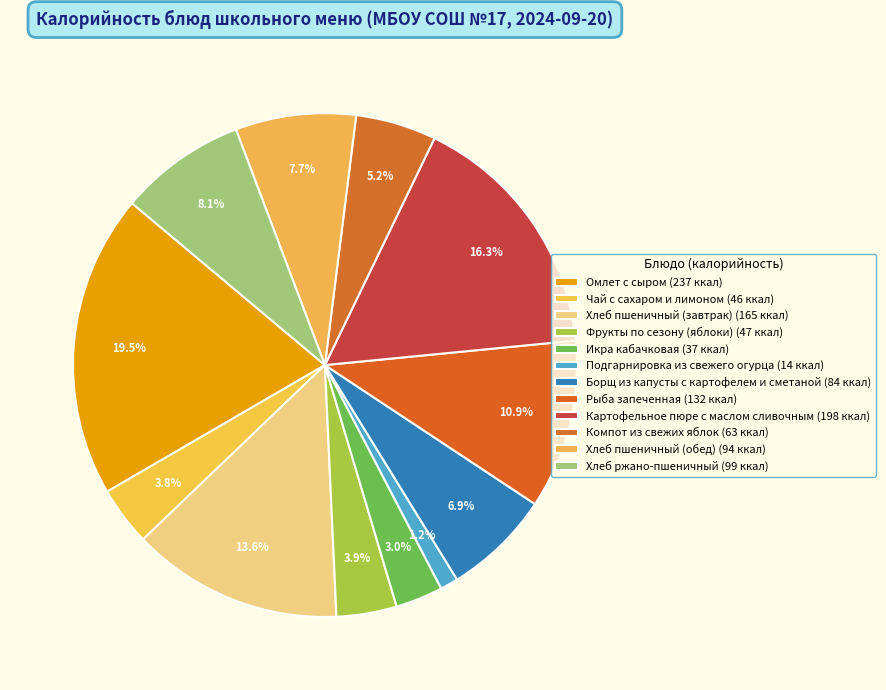

What is the ratio of the value at Хлеб ржано-пшеничный to the value at Хлеб пшеничный (завтрак)?

0.6